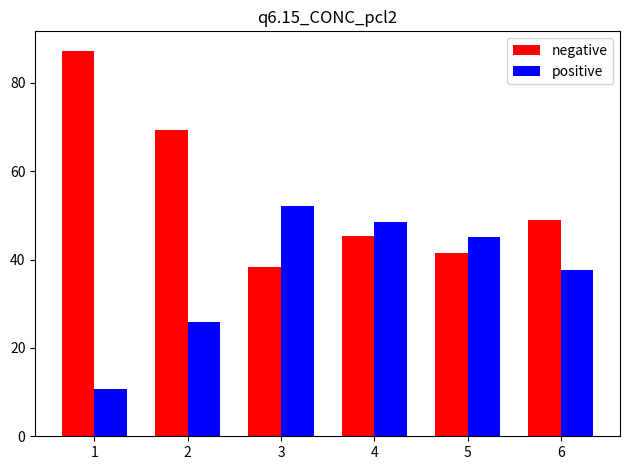

What is the difference between the maximum and minimum values in the positive series?

41.4